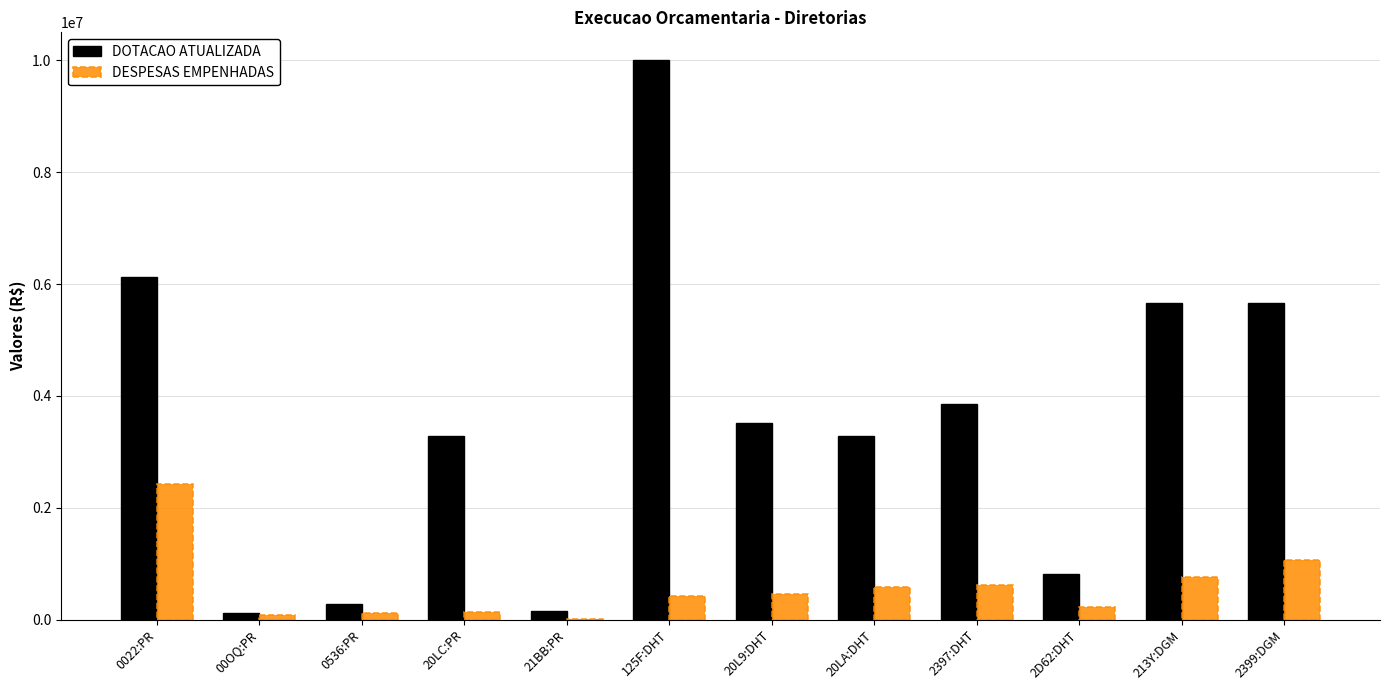

How many data points does each series have?

12